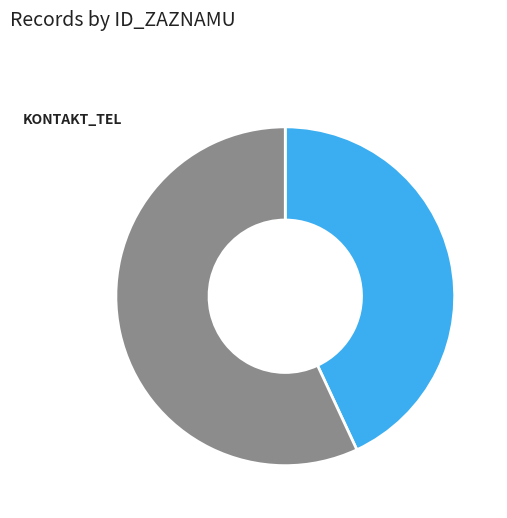

To the nearest percent, what portion does 102225 represent?

43%